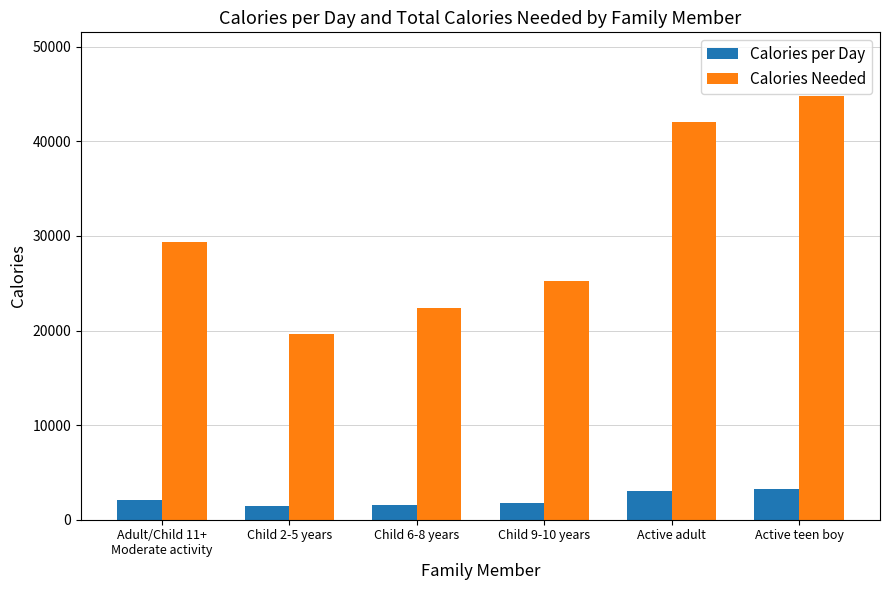

What is the difference between the maximum and minimum values in the Calories per Day series?

1800